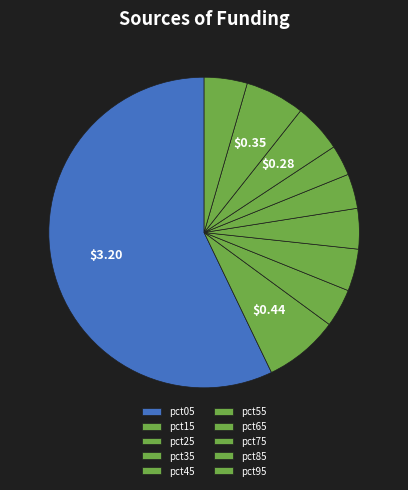

How much of the chart is everything except pct65?

96.8%